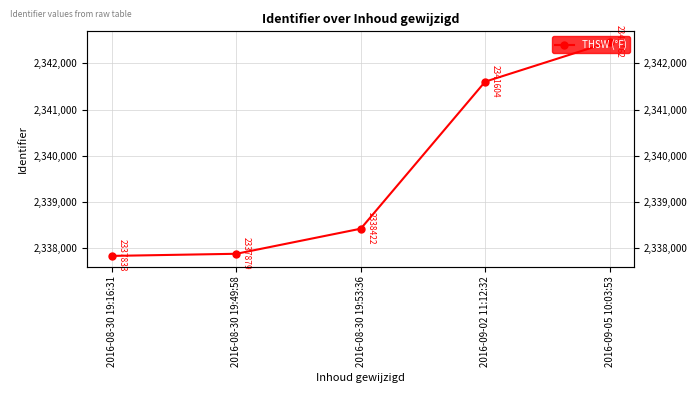

Which has a higher value, 2016-08-30 19:16:31 or 2016-08-30 19:53:36?

2016-08-30 19:53:36